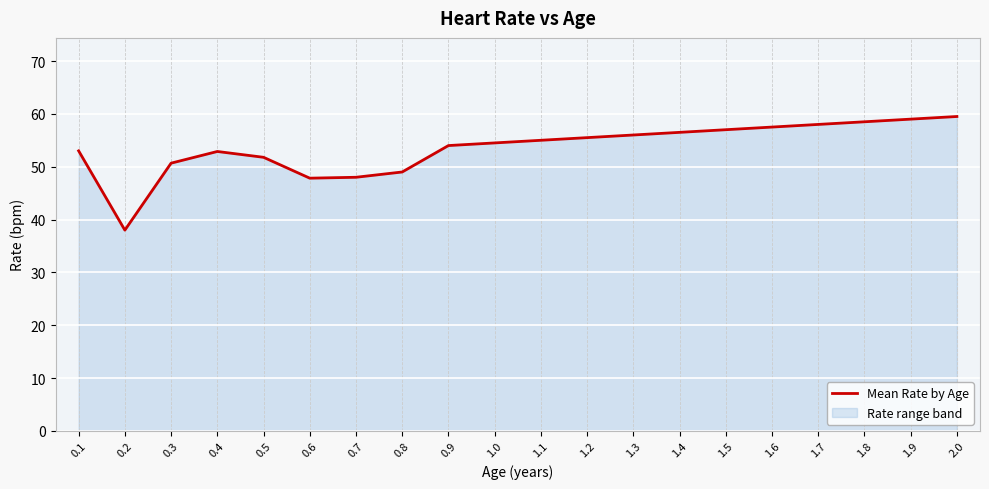

Rank the categories by value from highest to lowest.

2.0, 1.9, 1.8, 1.7, 1.6, 1.5, 1.4, 1.3, 1.2, 1.1, 1.0, 0.9, 0.1, 0.4, 0.5, 0.3, 0.8, 0.7, 0.6, 0.2